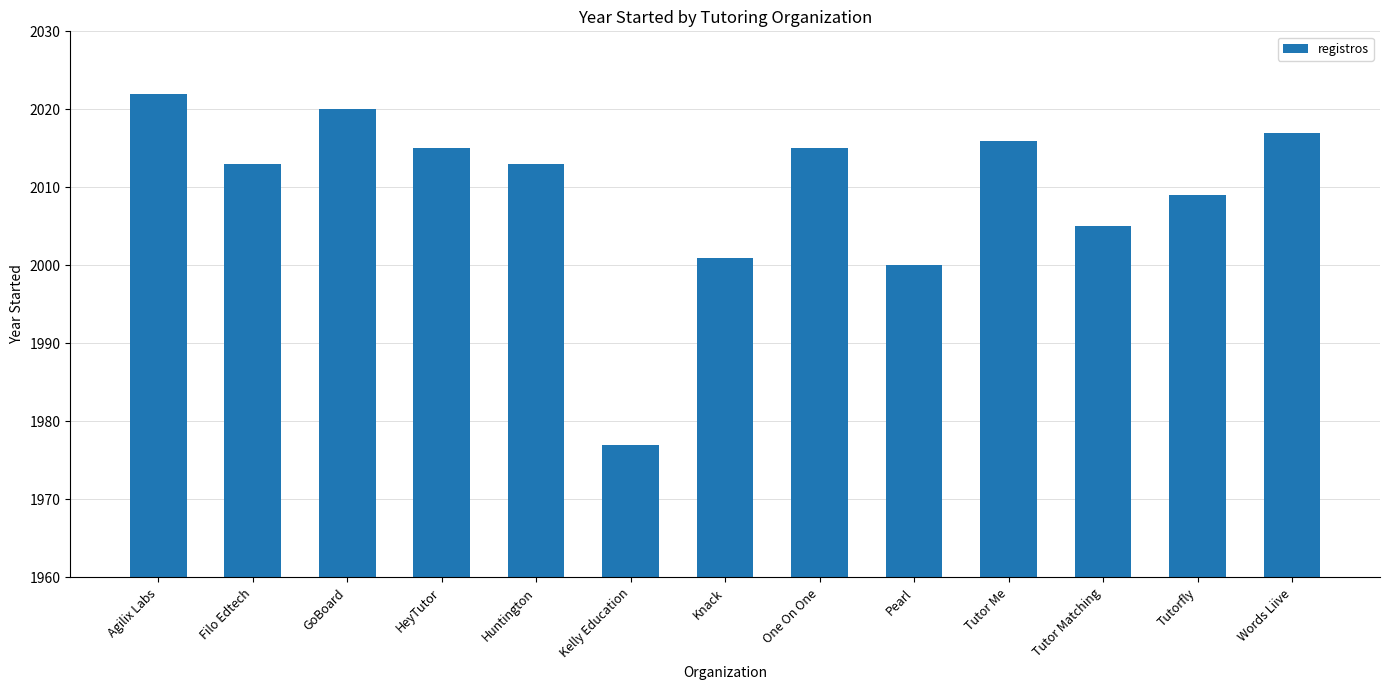

What is the sum of the values at Tutor Matching and Pearl?

4005